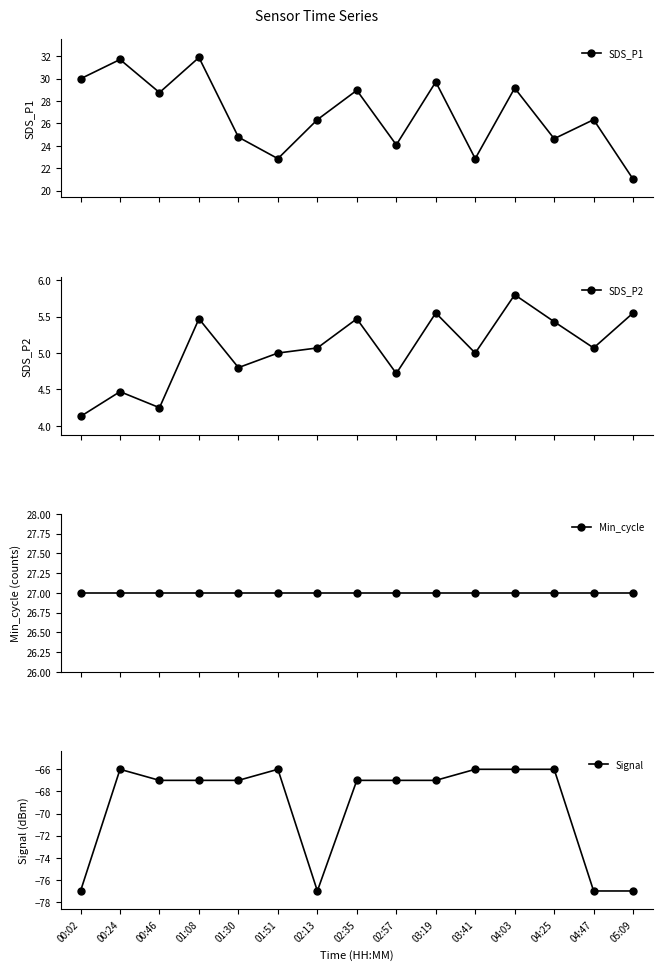

Reading left to right, extract all data points from this chart.

SDS_P1: 30.0	31.7	28.8	31.9	24.8	22.9	26.3	28.9	24.1	29.7	22.9	29.1	24.6	26.3	21.0
SDS_P2: 4.1	4.5	4.2	5.5	4.8	5.0	5.1	5.5	4.7	5.5	5.0	5.8	5.4	5.1	5.5
Min_cycle: 27.0	27.0	27.0	27.0	27.0	27.0	27.0	27.0	27.0	27.0	27.0	27.0	27.0	27.0	27.0
Signal: -77.0	-66.0	-67.0	-67.0	-67.0	-66.0	-77.0	-67.0	-67.0	-67.0	-66.0	-66.0	-66.0	-77.0	-77.0